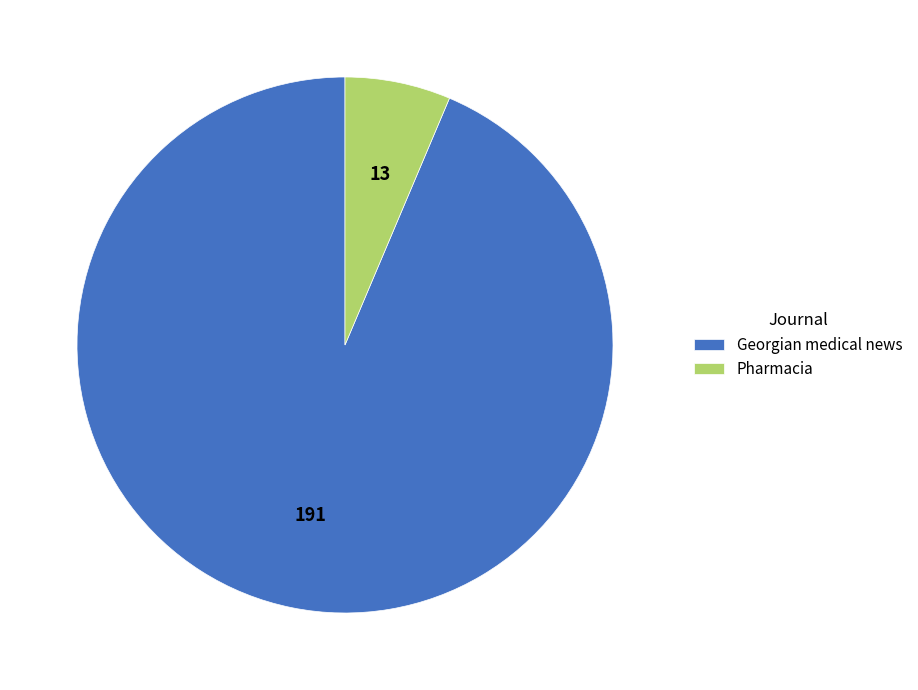

Which category has the biggest portion of the pie?

Georgian medical news